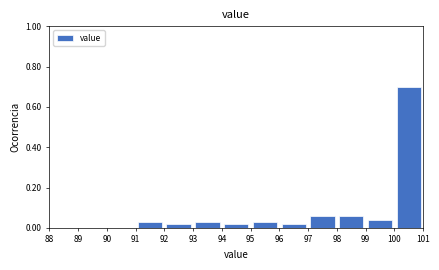

Reading left to right, list every bar in this chart as the range it spans on the x-axis followed by its height. The values are not printed on the chart, so give them approximately, as read against the axis.

88 to 89: 0
89 to 90: 0
90 to 91: 0
91 to 92: 0.02
92 to 93: 0.02
93 to 94: 0.02
94 to 95: 0.02
95 to 96: 0.02
96 to 97: 0.02
97 to 98: 0.06
98 to 99: 0.06
99 to 100: 0.04
100 to 101: 0.70